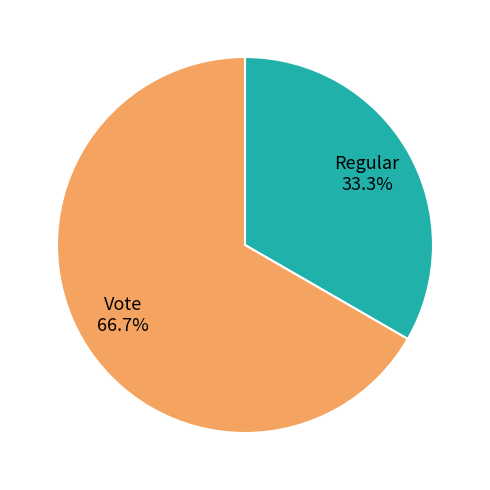

Which category has the biggest portion of the pie?

Vote